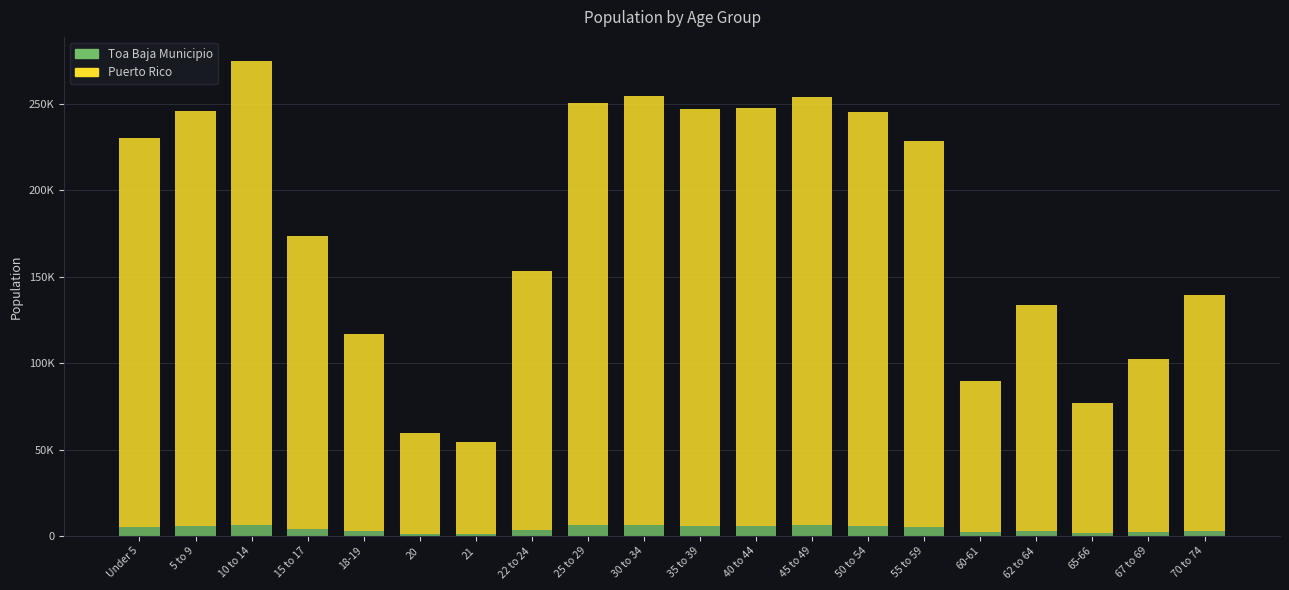

At how many categories does at least one series exceed 65526?

18